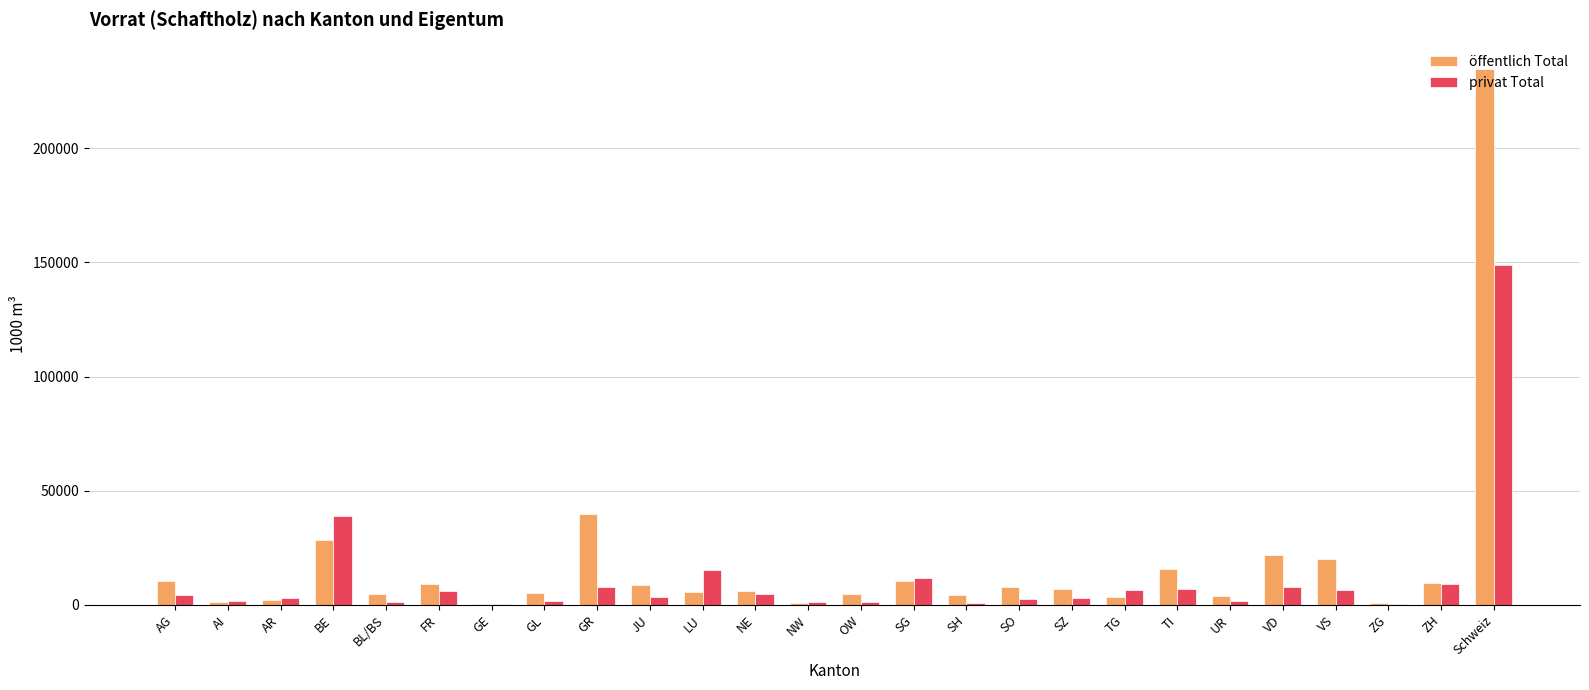

Which category has the highest value in the privat Total series?

Schweiz